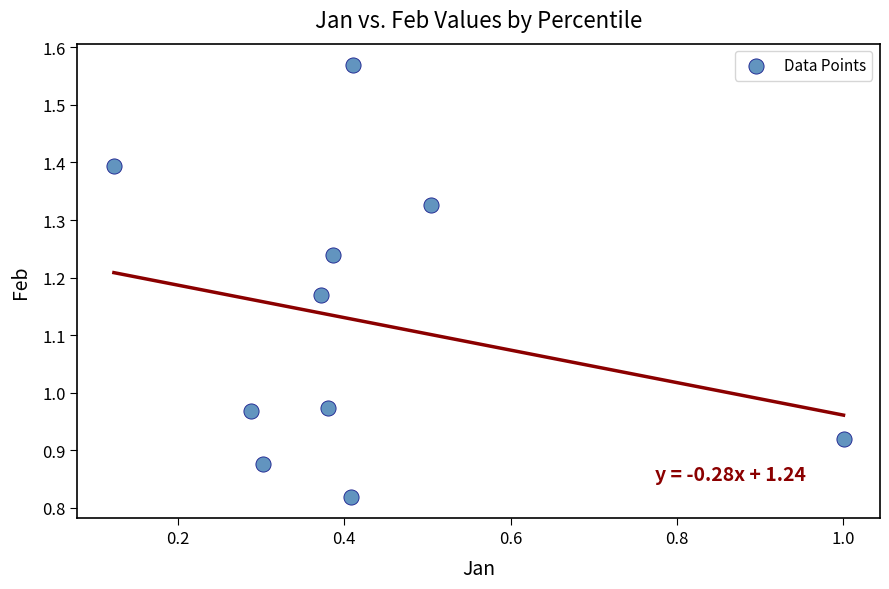

What is the average Y value?

1.1